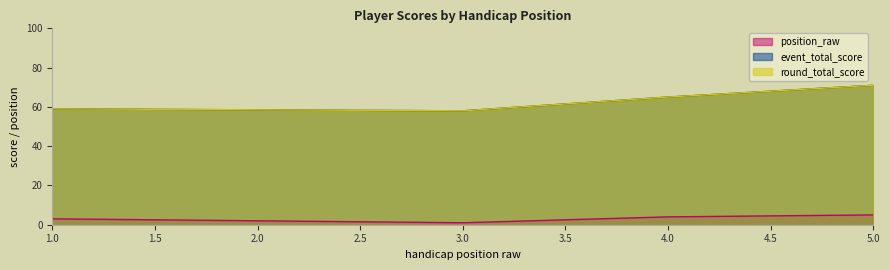

The event_total_score series shows 71 at 5. True or false?

True